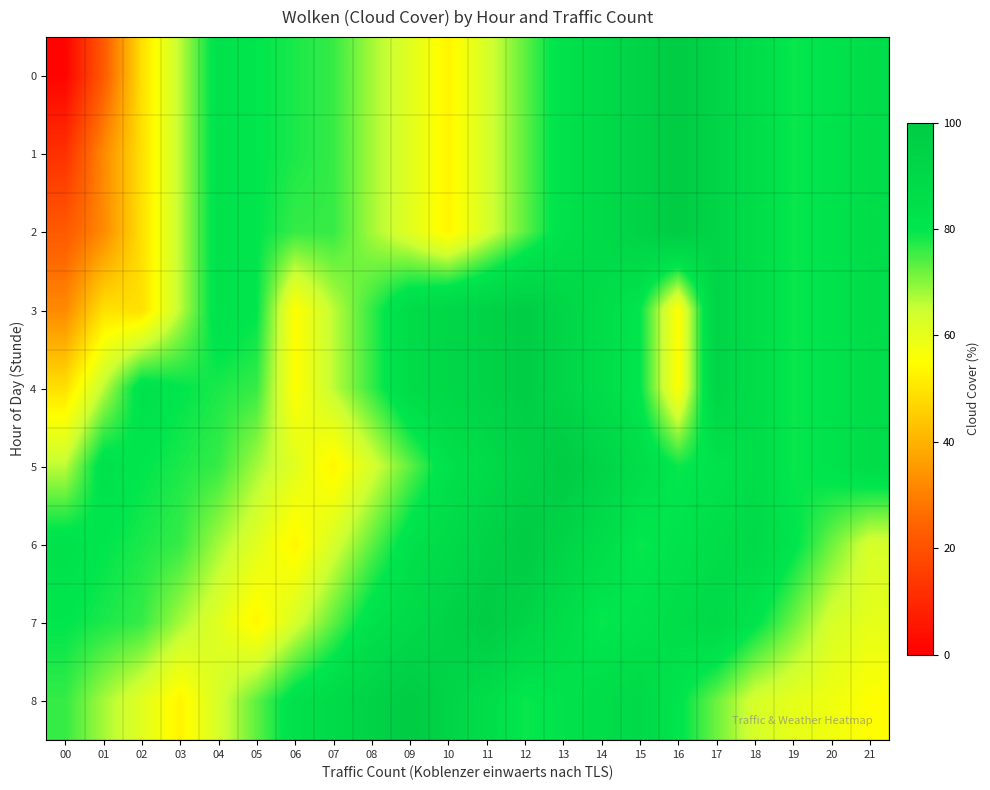

Between 02 and 08, which is larger?

08